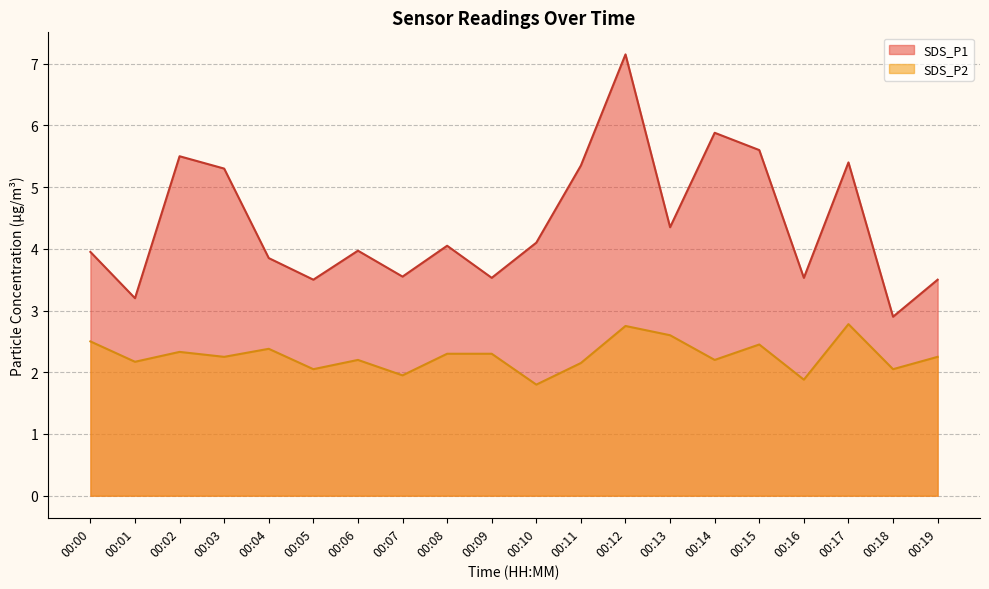

What is the lowest value of the SDS_P2 series?

1.8